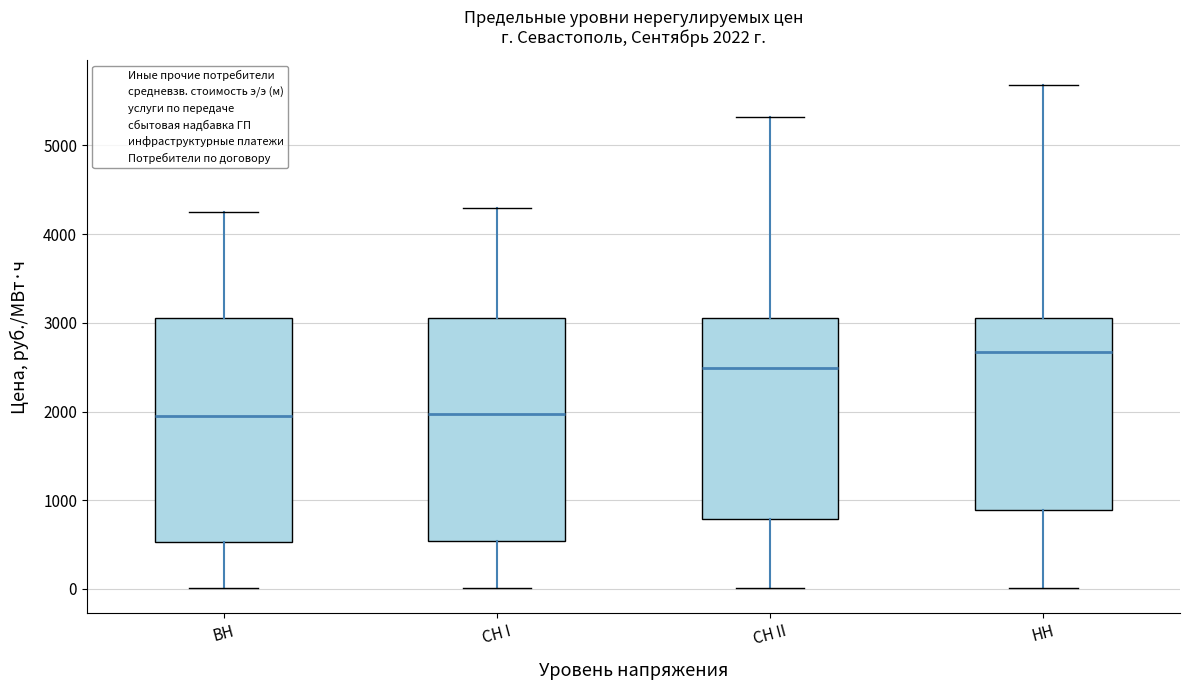

Which box's median line is the highest?

НН